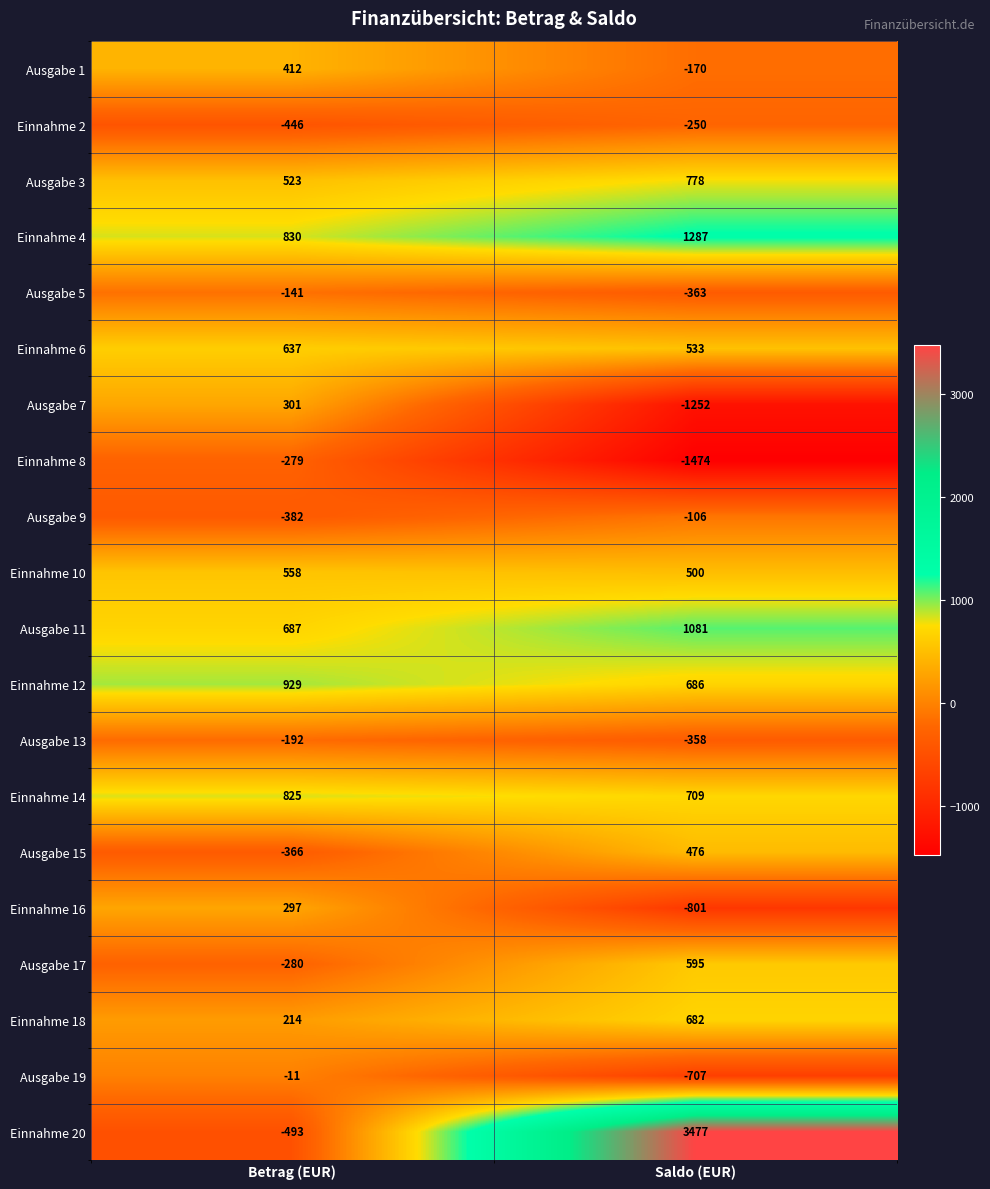

At which category does the chart reach its peak across all series?

Saldo (EUR)